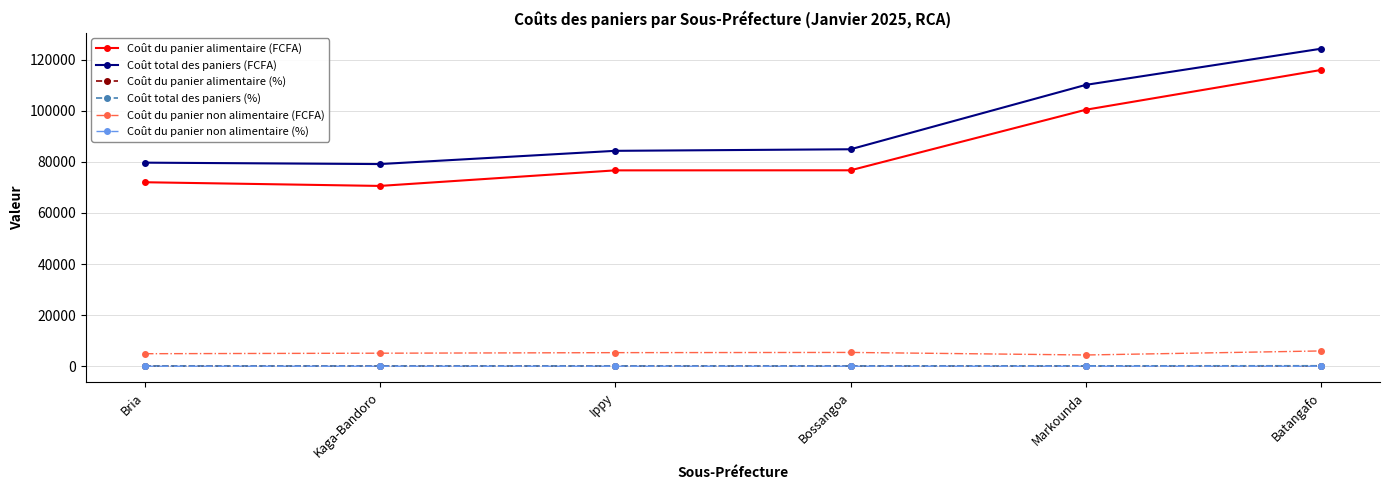

True or false: Coût total des paniers (FCFA) and Coût du panier alimentaire (%) cross at least once.

False